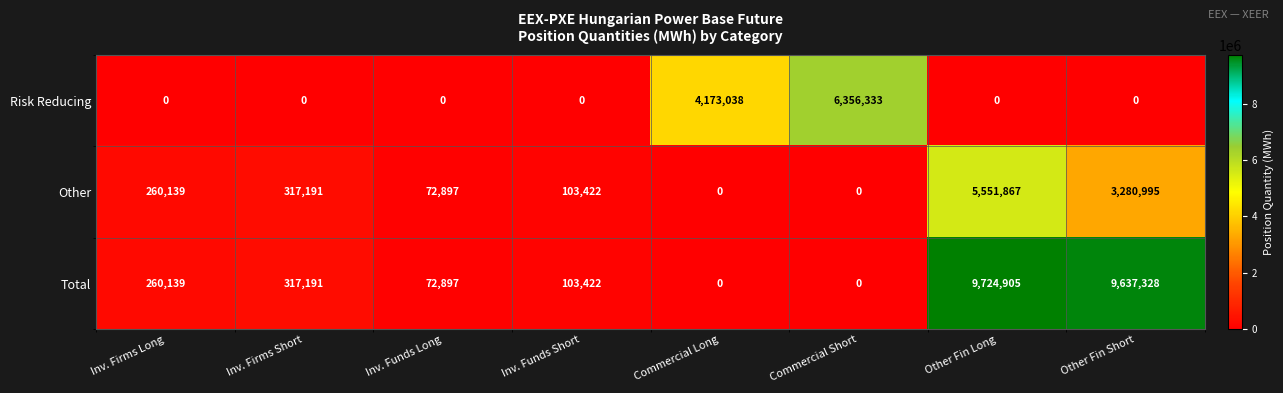

What is the difference between the second highest and minimum values in the Risk Reducing series?

4173038